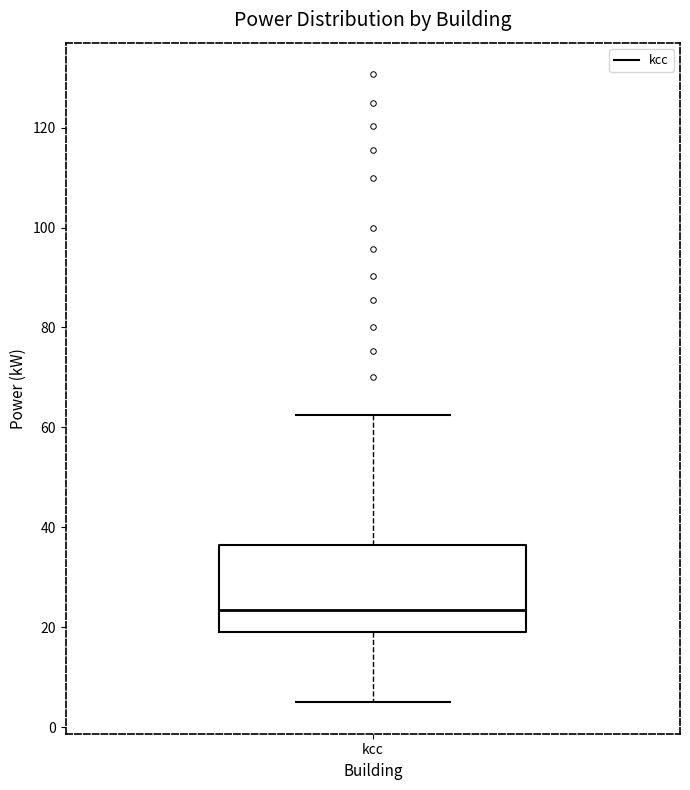

Transcribe this box plot: give where the median line is, the range the box spans, and where the two whiskers end, as read against the y-axis. The values are not printed on the chart, so give them approximately, as read against the axis.

median 24, box 20 to 36, whiskers 6 to 62